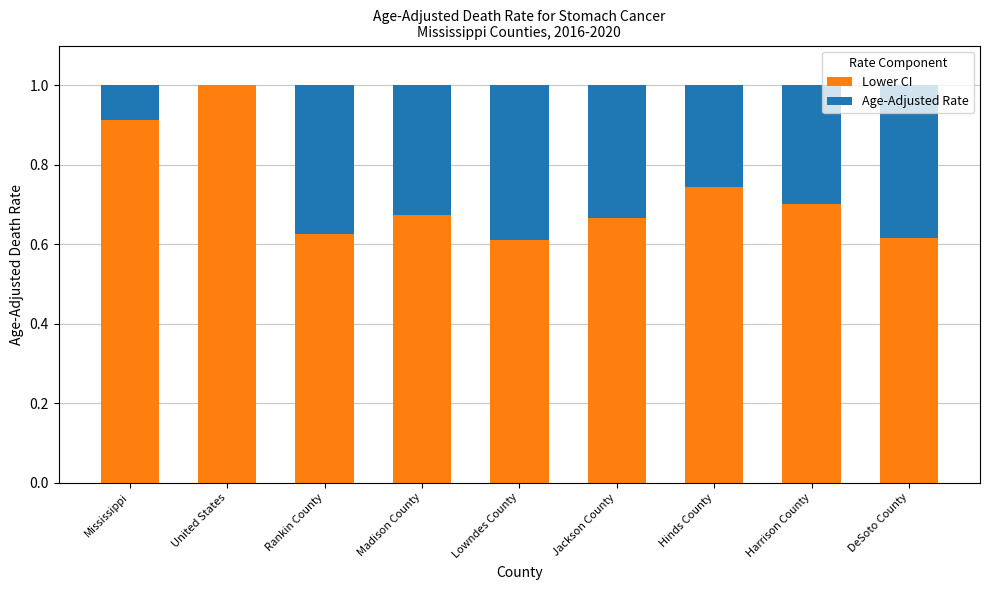

The value of Lower CI at Madison County is 0.7. True or false?

True